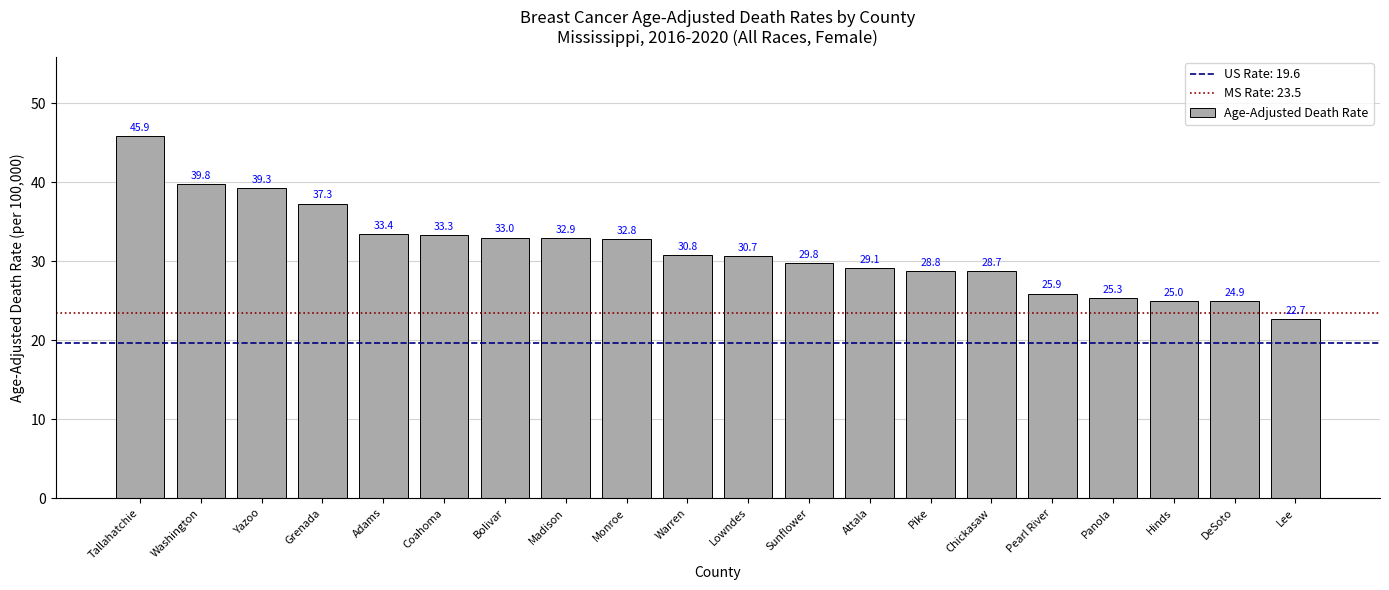

Does the chart contain any negative values?

No